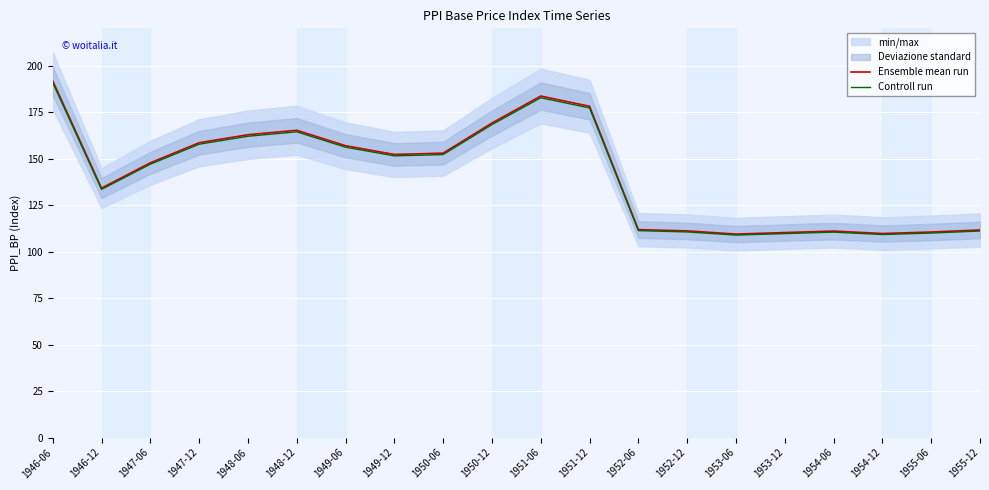

At how many categories does at least one series exceed 179?

2